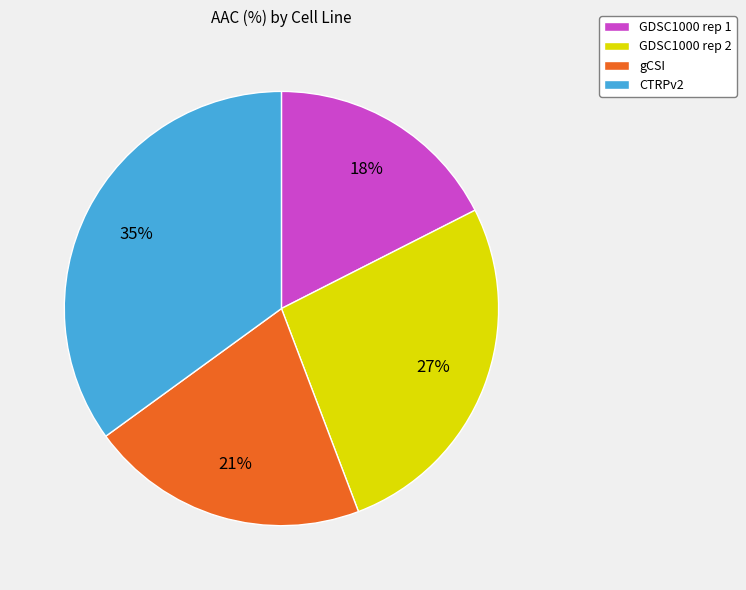

Count the number of slices in the pie.

4